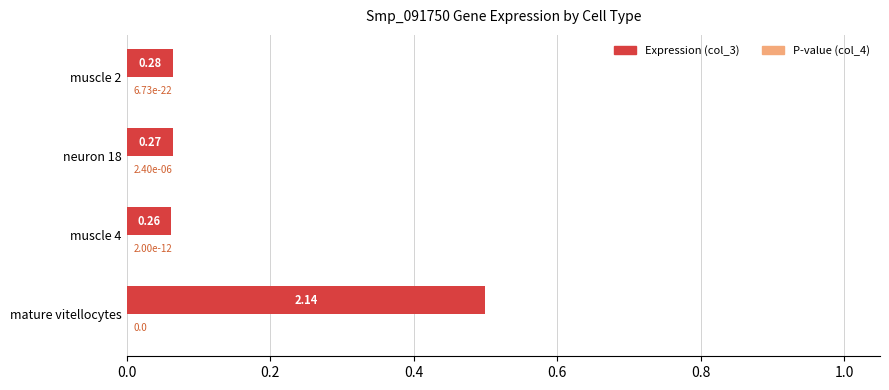

At which category is the sum across all series the highest?

mature vitellocytes